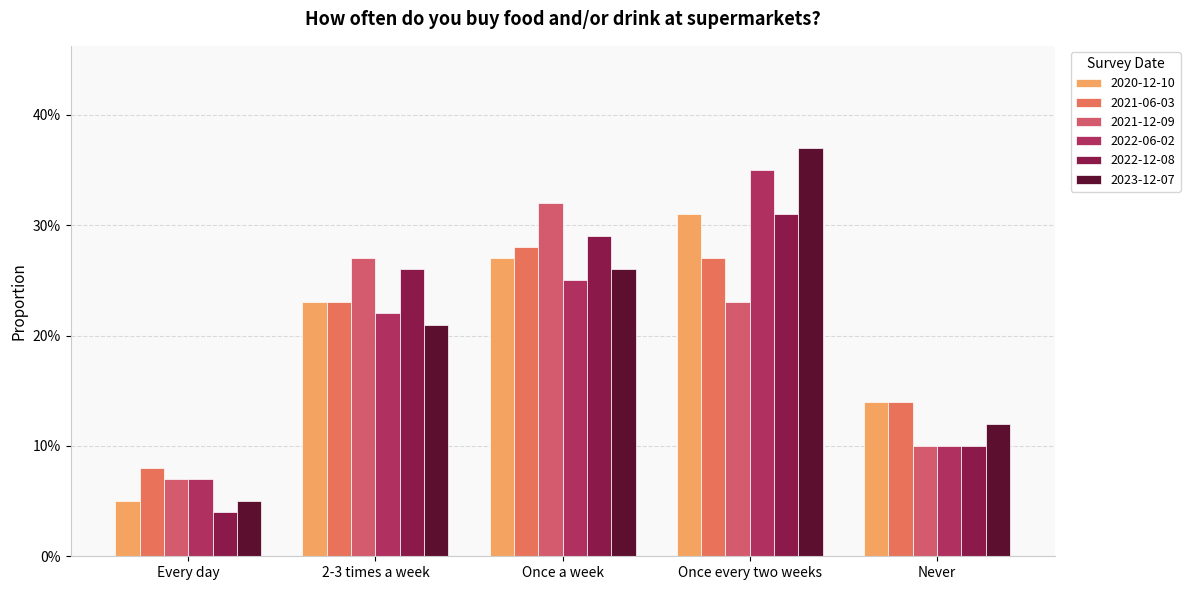

Are the bars grouped side by side (vs. stacked)?

Yes